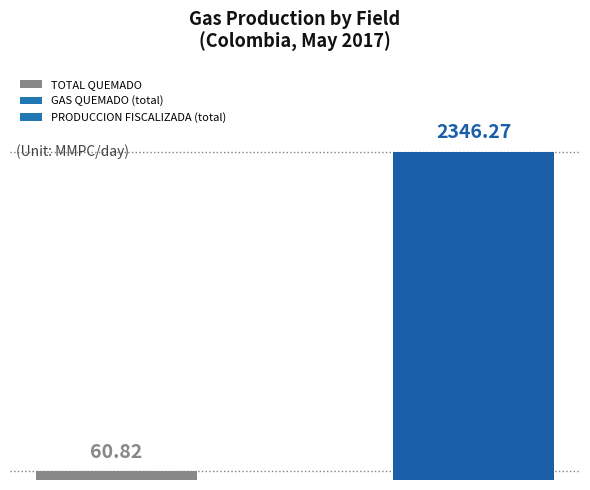

What is the sum of all values?

2407.1